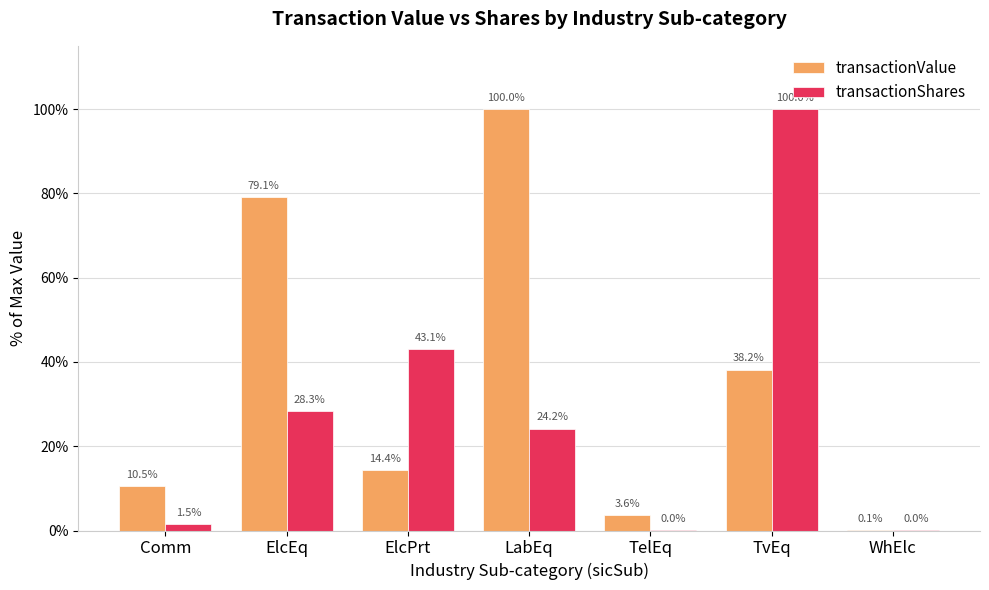

At which category is the sum across all series the highest?

TvEq